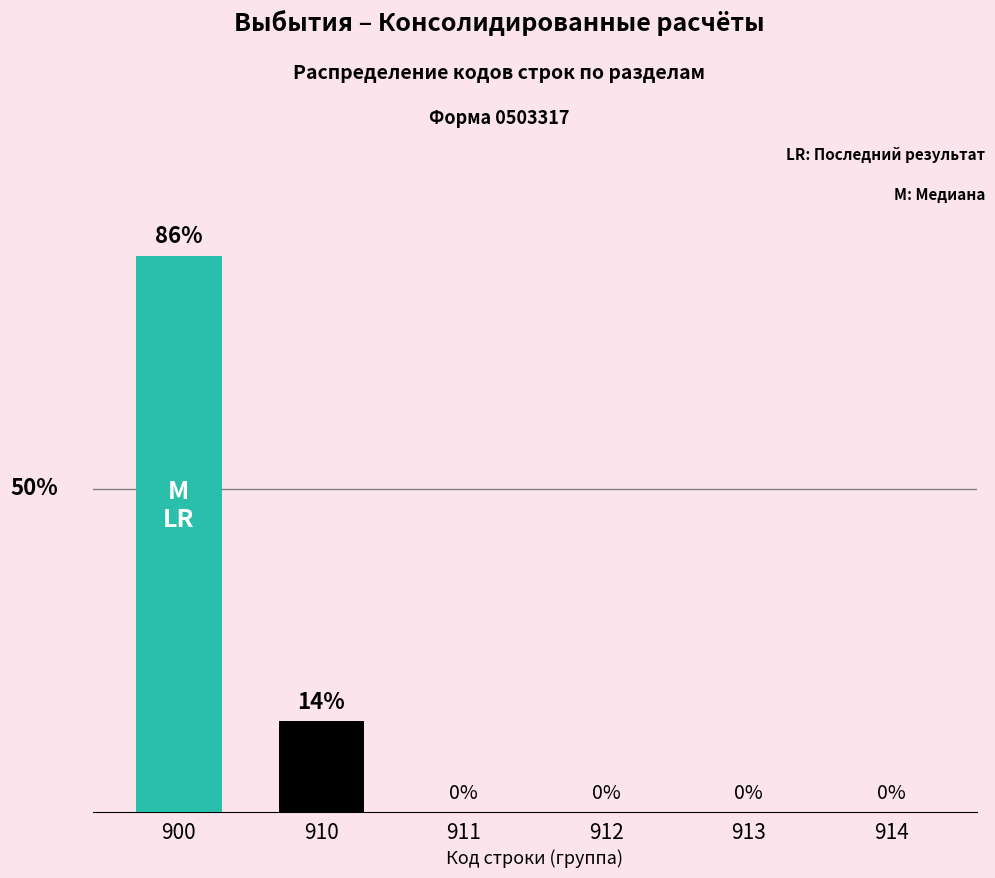

The value at 912 is 0.0. True or false?

True